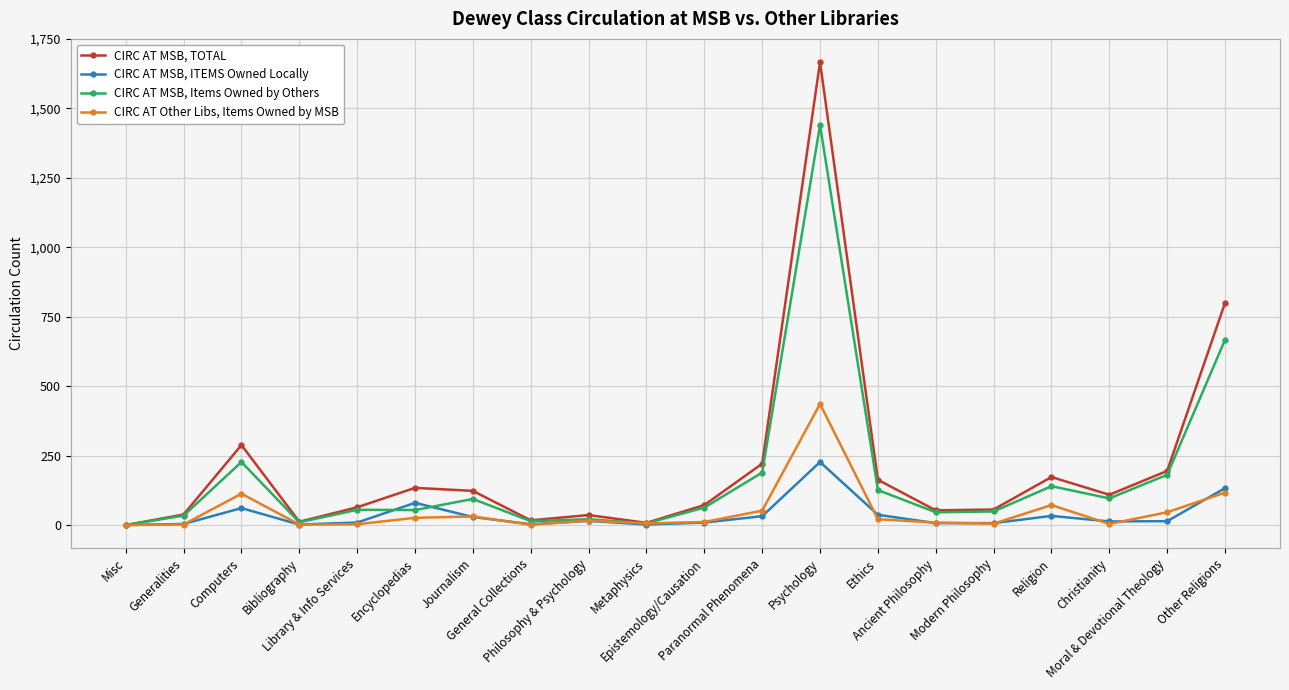

At which label does CIRC AT MSB, Items Owned by Others reach its peak?

Psychology